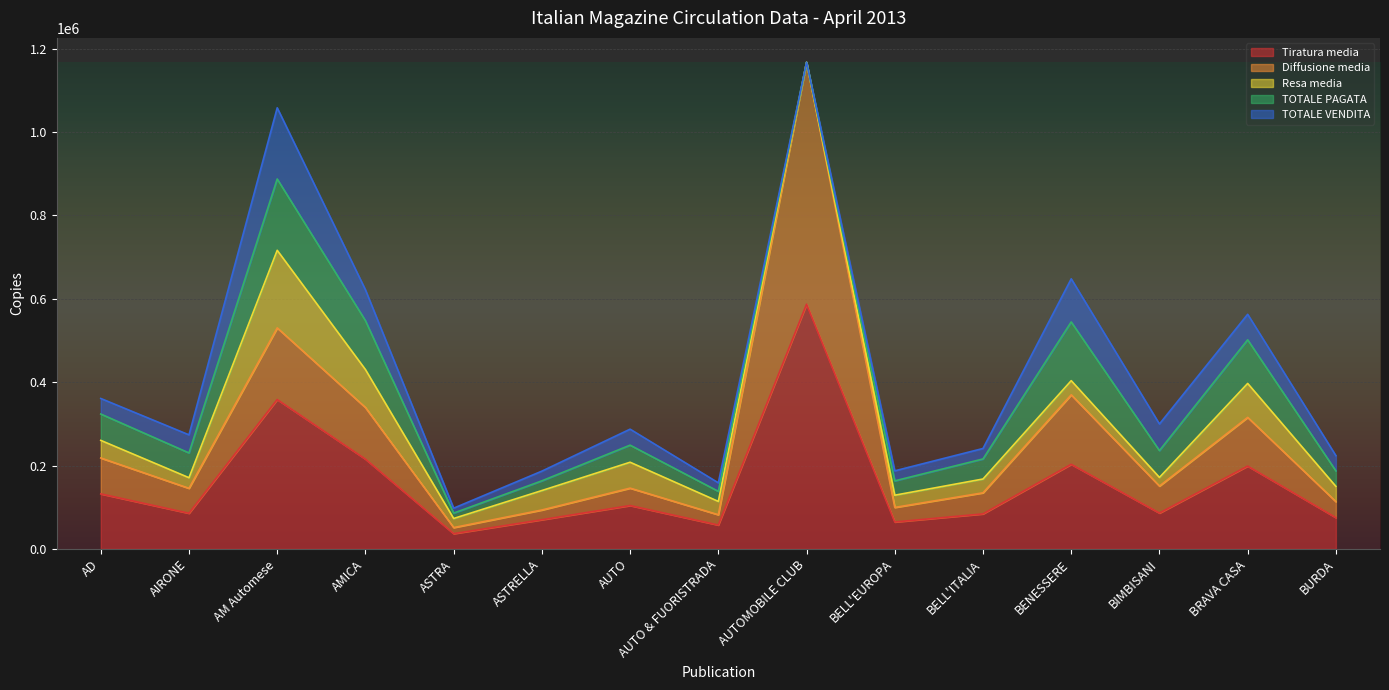

Reading left to right, list all the values displayed in this chart.

Tiratura media: 132000	85500	358292	215395	36578	70000	104037	57245	587000	64550	84000	202922	85968	198688	75018
Diffusione media: 86110	59864	171848	123774	14610	23350	41709	24699	580467	34951	50591	166694	64795	116787	38385
Resa media: 42224	25416	186139	91005	21765	46650	62154	31955	0	29308	33070	33978	20748	81455	36568
TOTALE PAGATA: 63231	59429	171104	117478	12947	23295	40995	24182	0	34429	48105	140862	64363	104664	37201
TOTALE VENDITA: 37300	43380	170734	73924	11808	23295	38350	20432	0	24053	25150	103438	63800	61181	36537